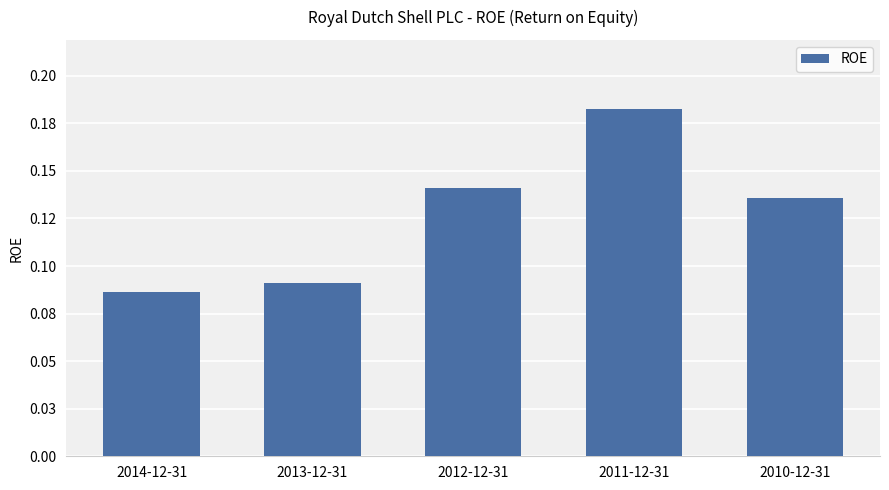

Count the values in the range 0 to 1.

5